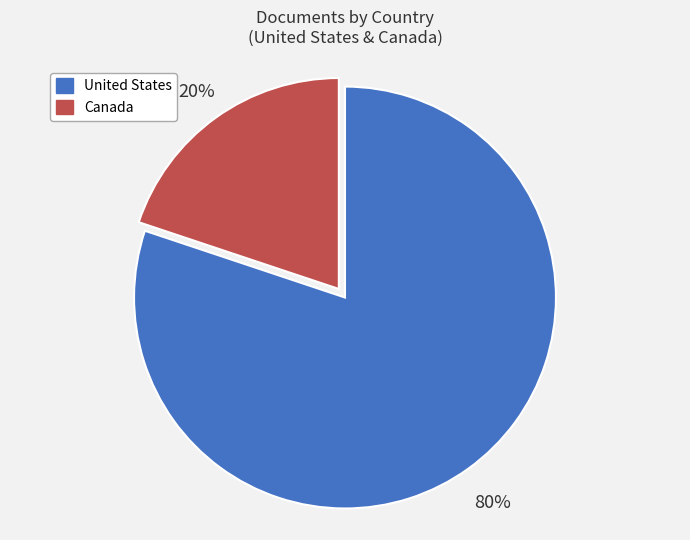

Between Canada and United States, which is larger?

United States